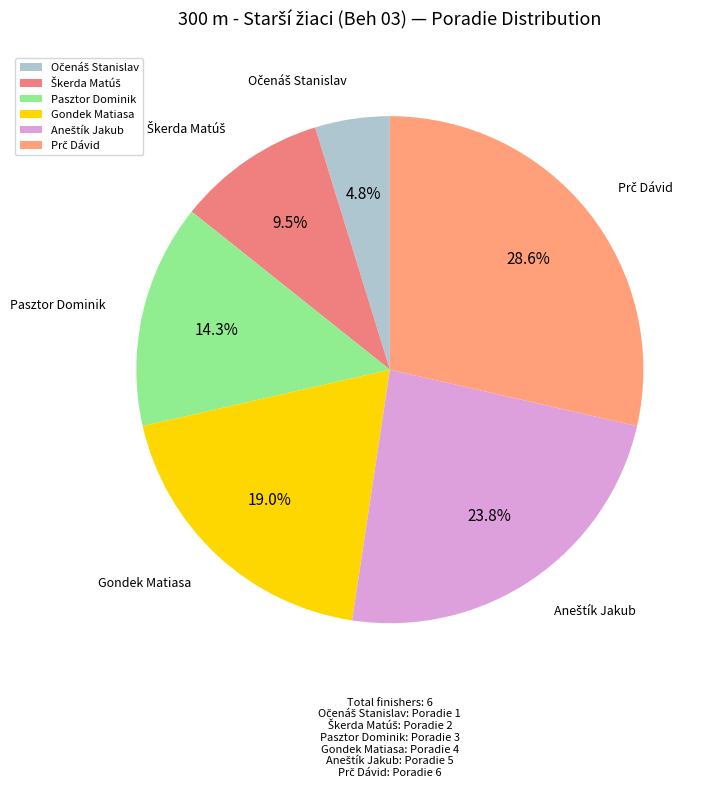

Between Pasztor Dominik and Gondek Matiasa, which is larger?

Gondek Matiasa